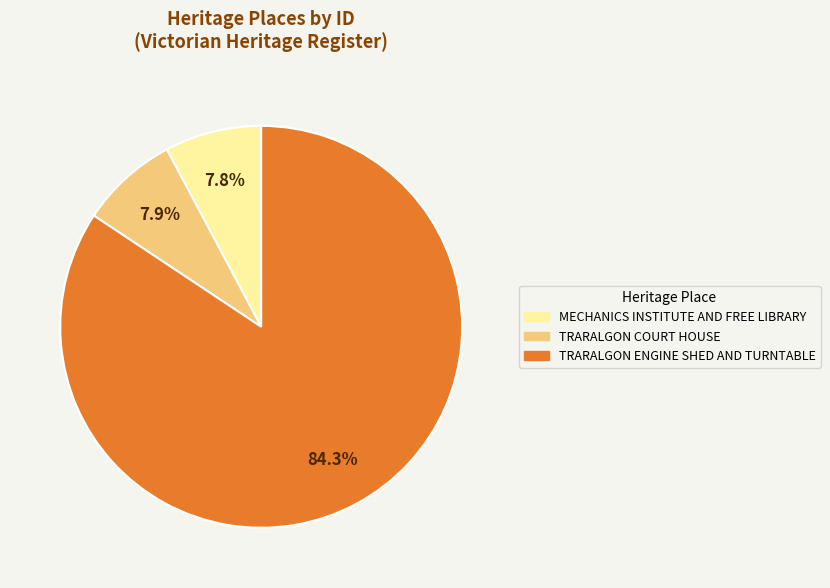

What percentage do TRARALGON COURT HOUSE and TRARALGON ENGINE SHED AND TURNTABLE together represent?

92.2%